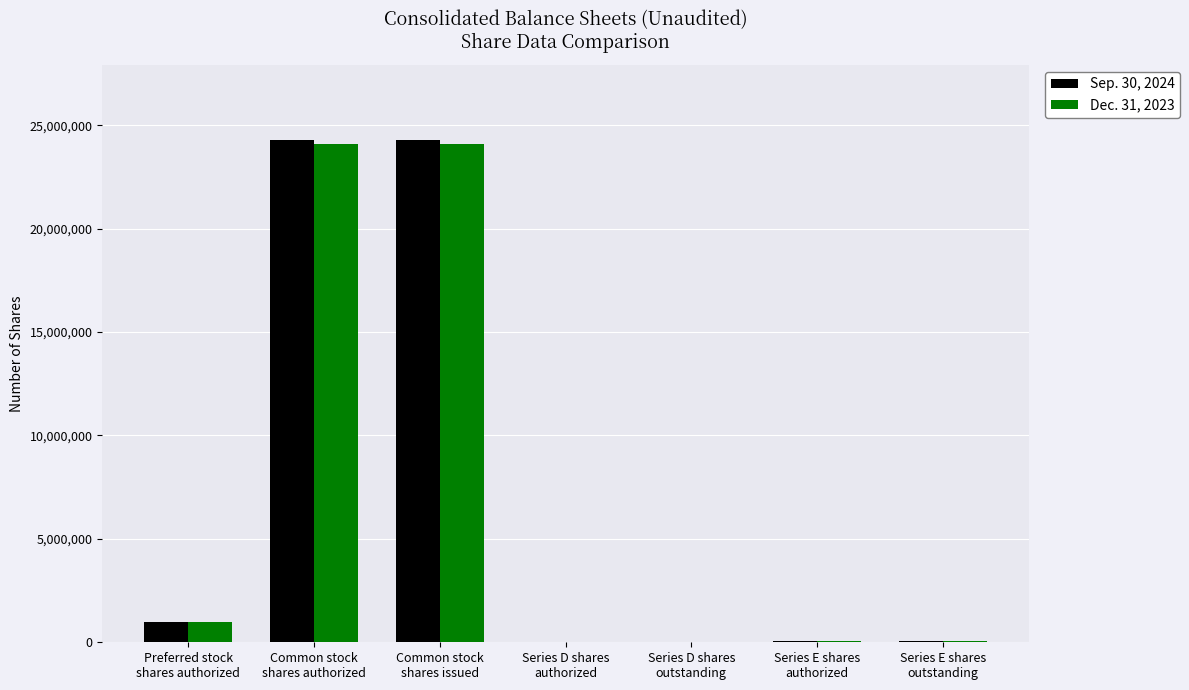

What is the maximum value shown in the chart?

24279719